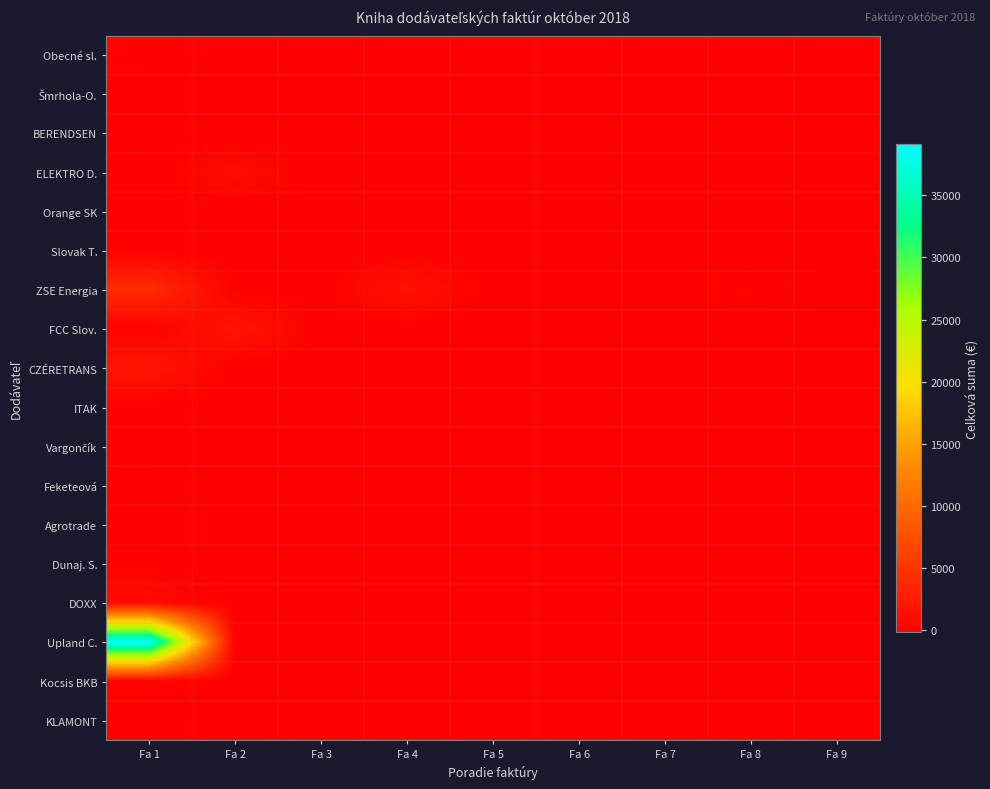

At which category is the sum across all series the highest?

Fa 1